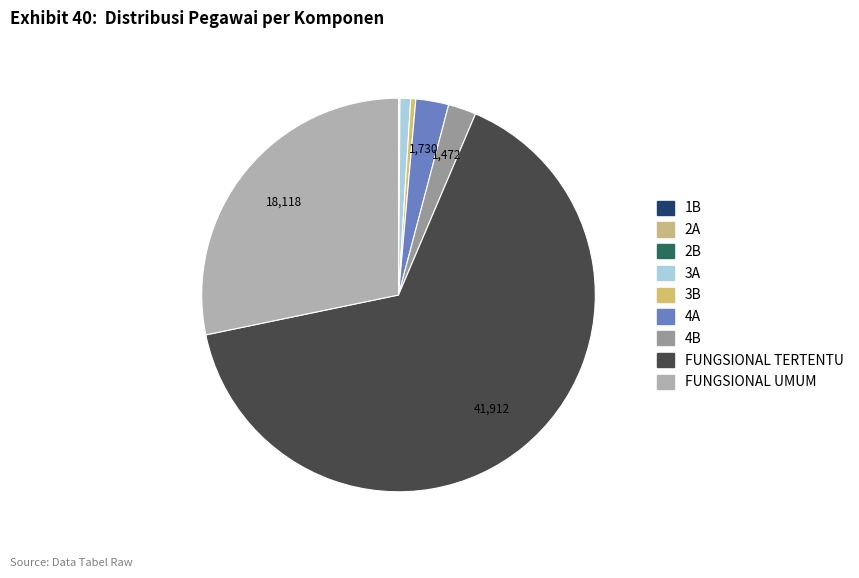

Is it true that 2A is 12% of the pie?

False